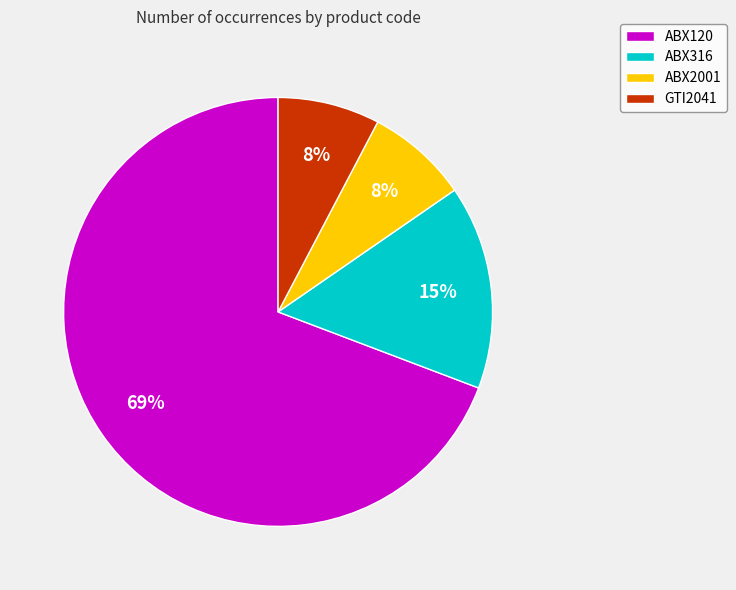

To the nearest percent, what is the average slice percentage?

25%